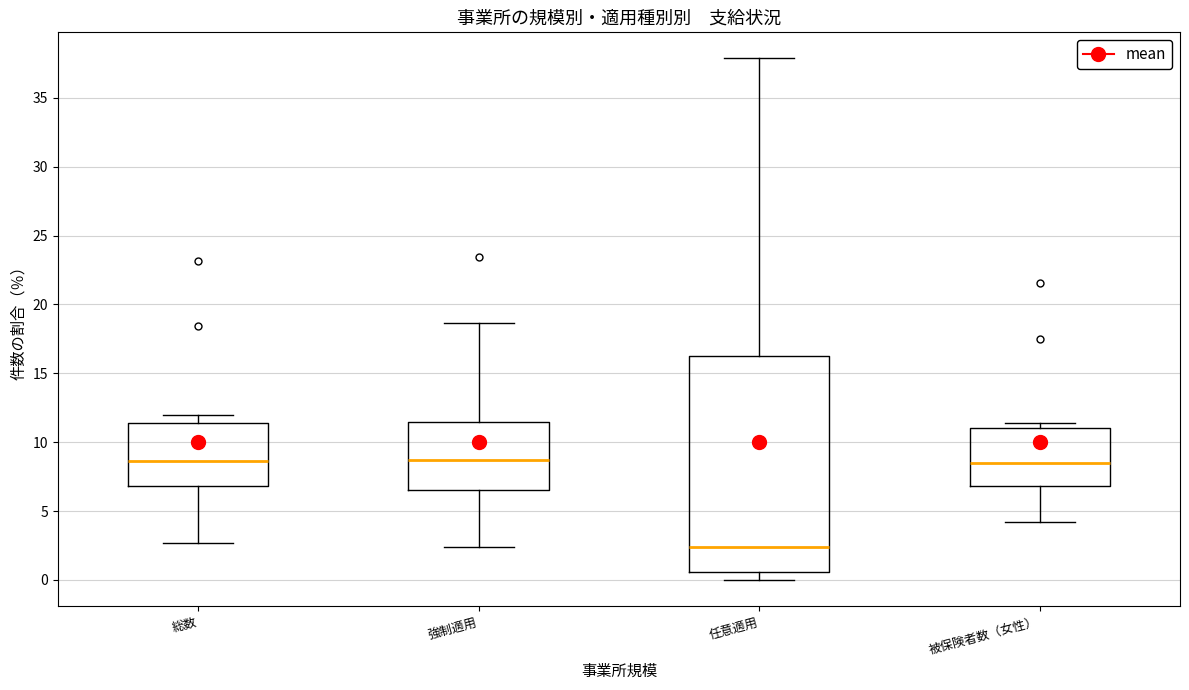

Reading left to right, read every box against the y-axis: the position of its median line, the range the box covers, and the ends of its whiskers. The values are not printed on the chart, so give them approximately, as read against the axis.

総数: median 8.5, box 7.0 to 11.5, whiskers 2.5 to 12.0
強制適用: median 8.5, box 6.5 to 11.5, whiskers 2.5 to 18.5
任意適用: median 2.5, box 0.5 to 16.5, whiskers 0.0 to 38.0
被保険者数（女性）: median 8.5, box 7.0 to 11.0, whiskers 4.0 to 11.5